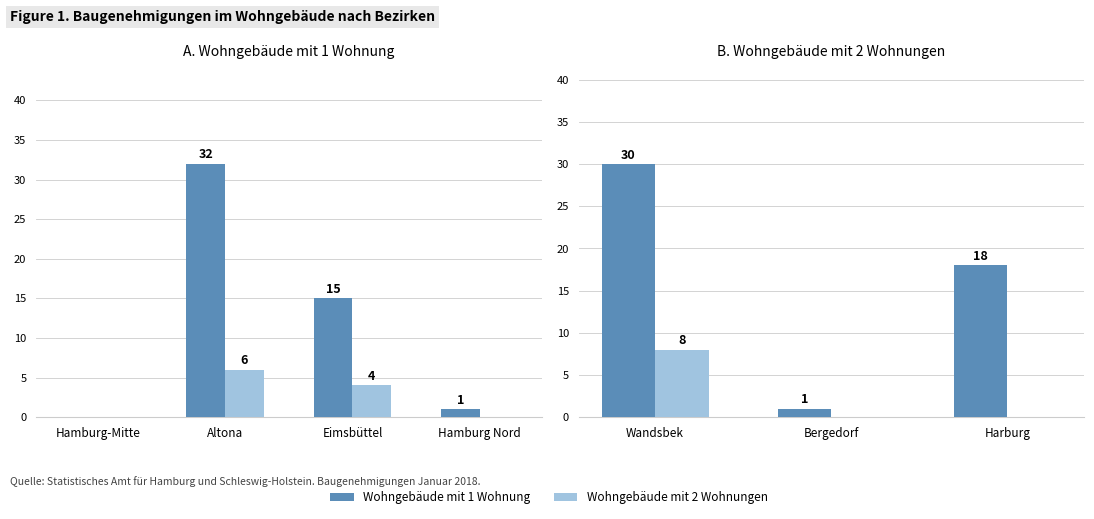

At Bergedorf, list the series in order from smallest to largest.

Wohngebäude mit 2 Wohnungen, Wohngebäude mit 1 Wohnung